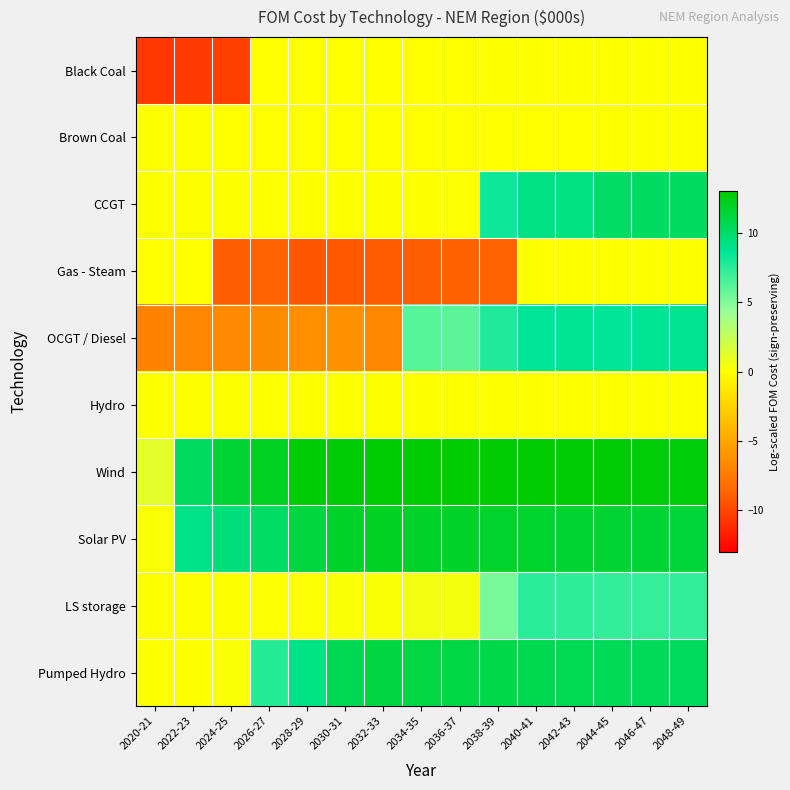

What is the spread (max minus min) of values at 2026-27?

20.7